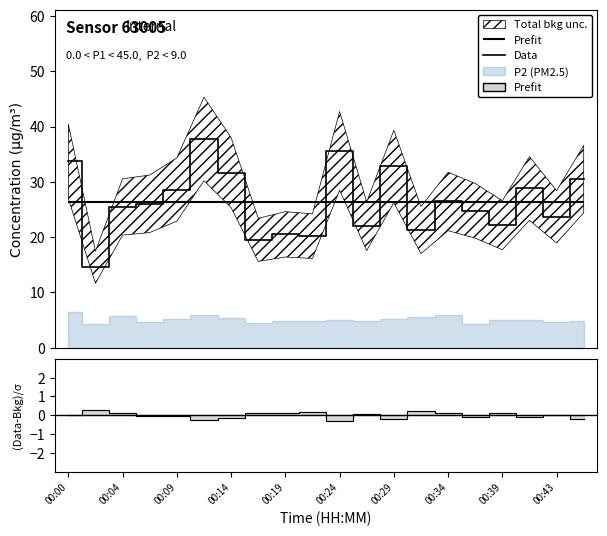

Count the number of categories in the chart.

20